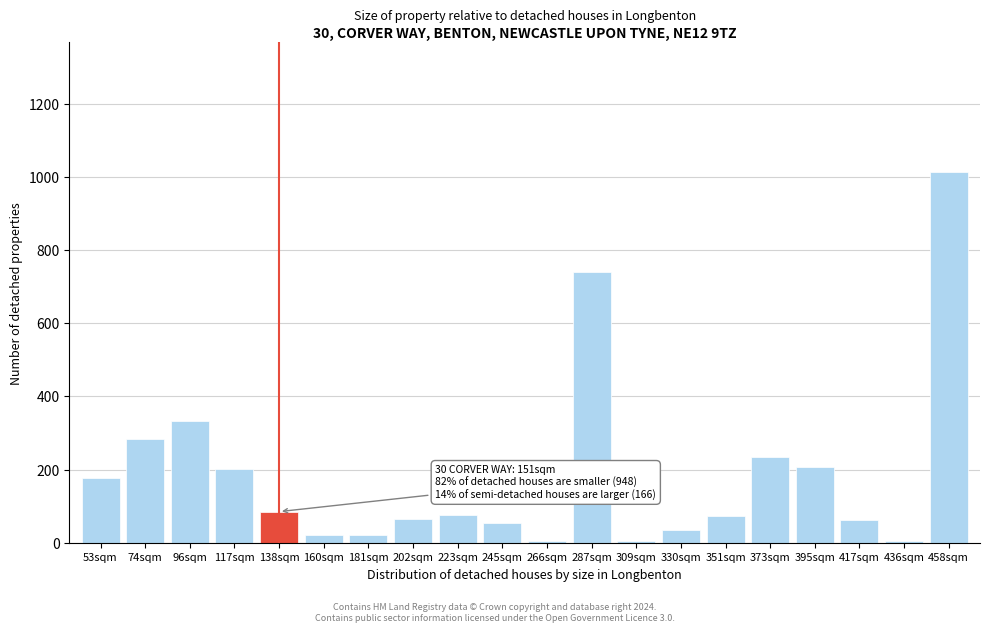

What is the greatest value displayed?

1013